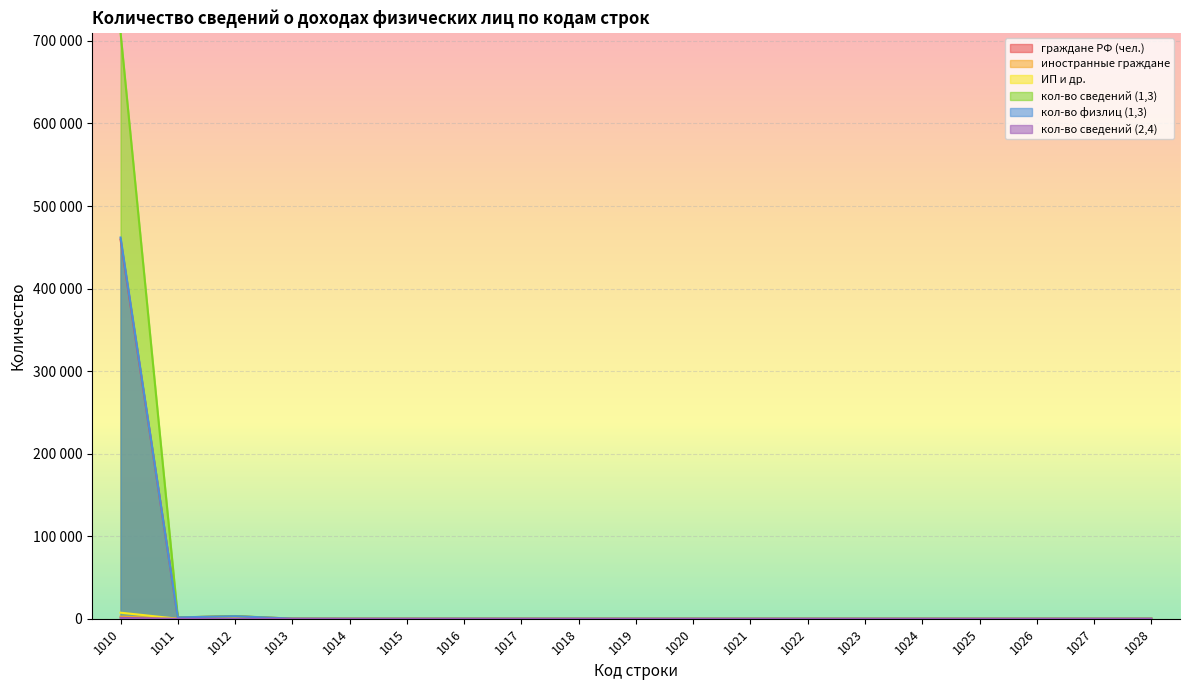

At which category is the sum across all series the highest?

1010